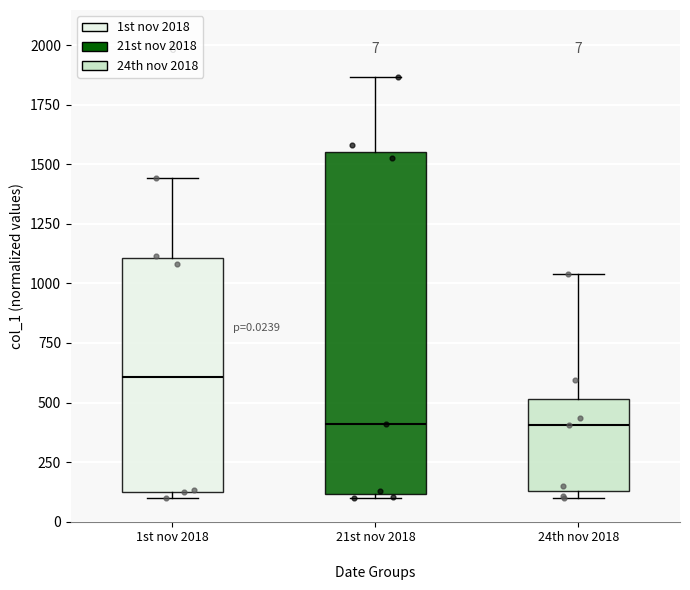

Which box is the tallest, from its lower edge to its upper edge?

21st nov 2018